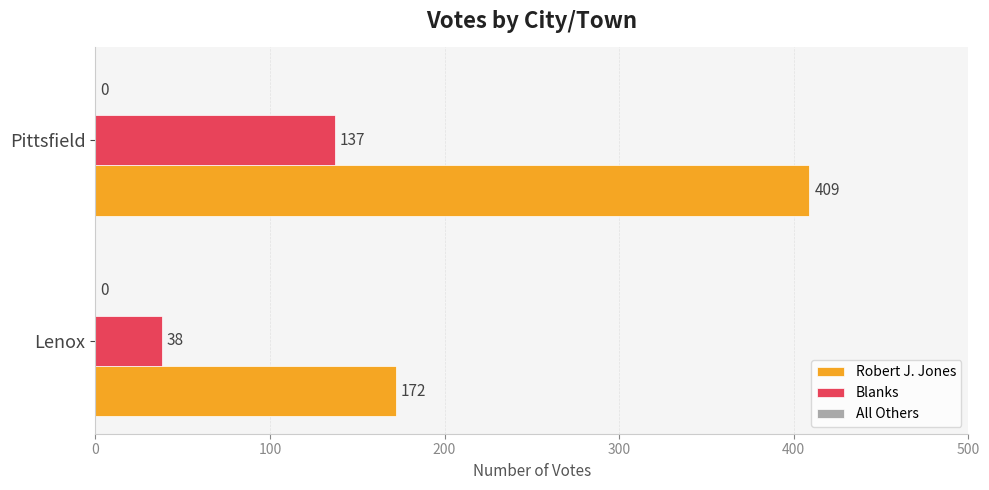

How many series are shown in this chart?

2